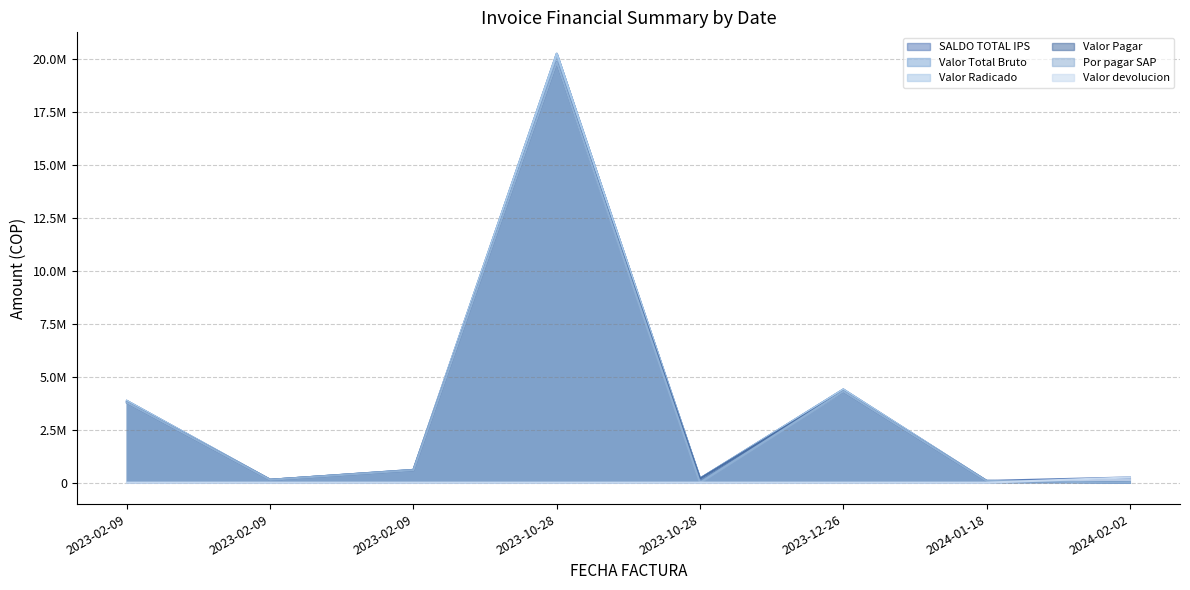

At how many categories does at least one series exceed 1398845?

3